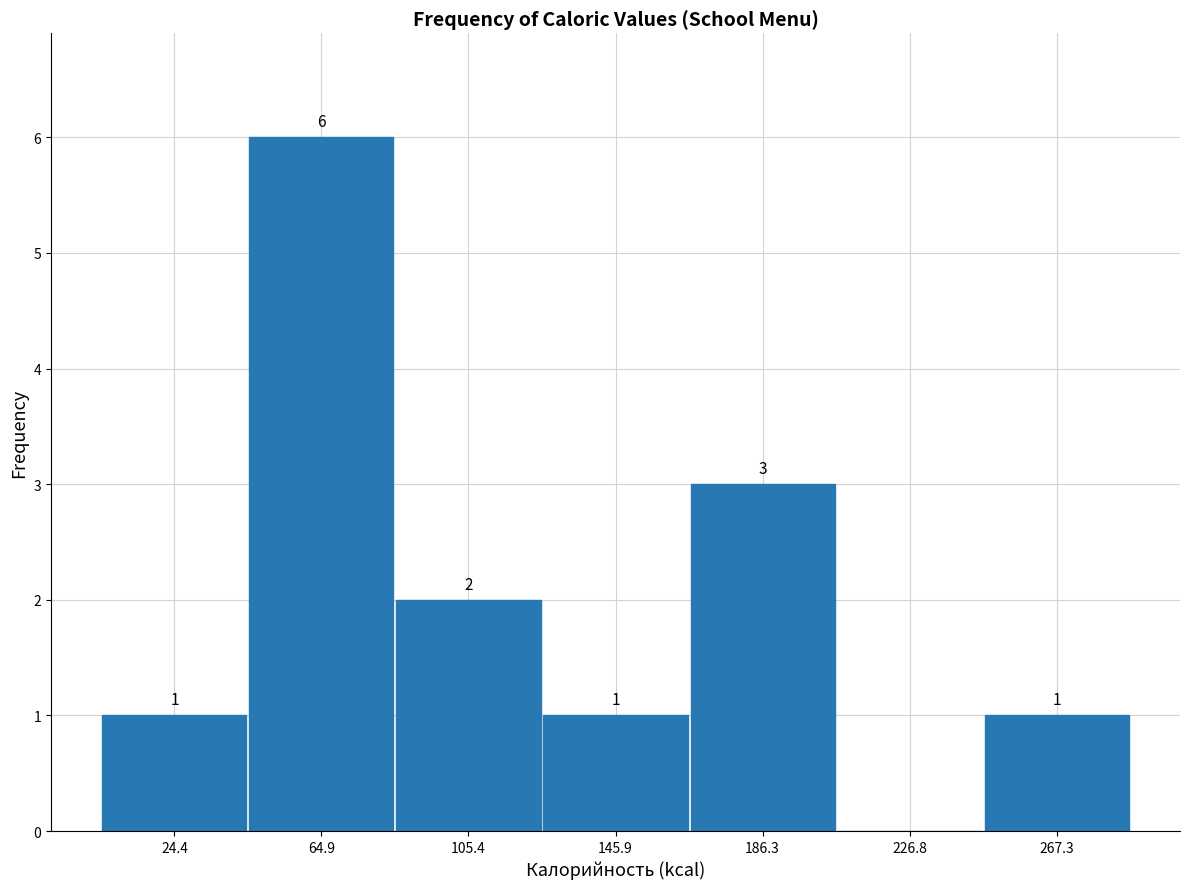

Which range on the x-axis has the tallest bar?

45 to 85